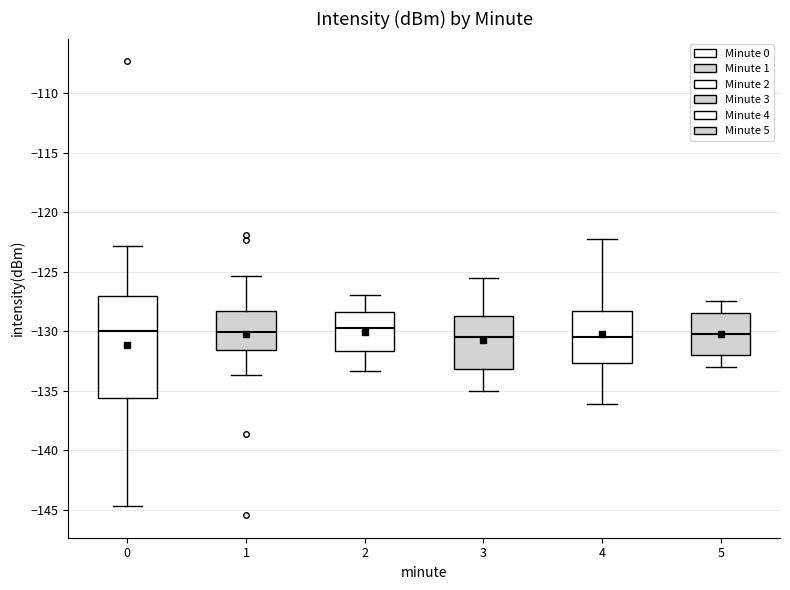

Reading left to right, read every box against the y-axis: the position of its median line, the range the box covers, and the ends of its whiskers. The values are not printed on the chart, so give them approximately, as read against the axis.

0: median -130.0, box -135.5 to -127.0, whiskers -144.5 to -123.0
1: median -130.0, box -131.5 to -128.5, whiskers -133.5 to -125.5
2: median -129.5, box -131.5 to -128.5, whiskers -133.5 to -127.0
3: median -130.5, box -133.0 to -128.5, whiskers -135.0 to -125.5
4: median -130.5, box -132.5 to -128.5, whiskers -136.0 to -122.5
5: median -130.0, box -132.0 to -128.5, whiskers -133.0 to -127.5